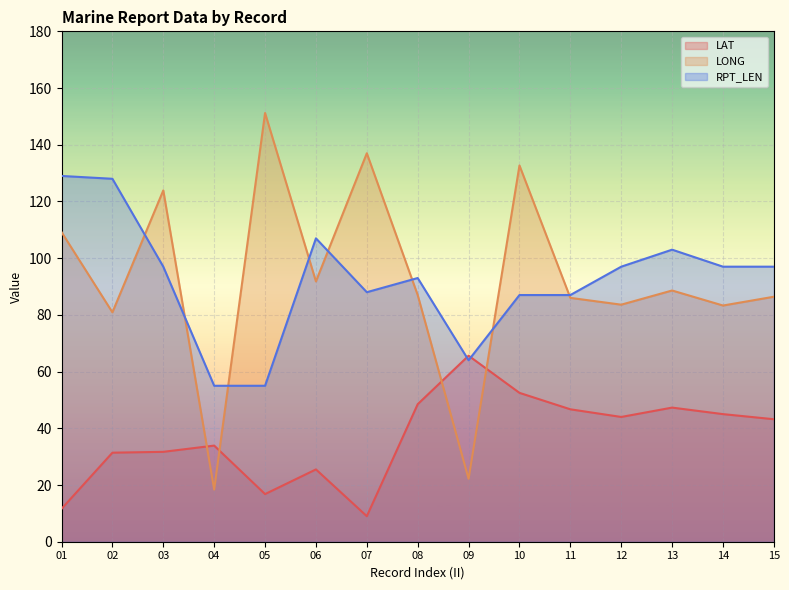

Reading left to right, transcribe all the data shown in this chart.

LAT: 01=11.6	02=31.4	03=31.7	04=33.9	05=16.8	06=25.5	07=9.0	08=48.5	09=65.6	10=52.5	11=46.7	12=44.0	13=47.3	14=45.0	15=43.2
LONG: 01=109.2	02=80.9	03=123.9	04=18.4	05=151.2	06=91.8	07=137.0	08=87.0	09=22.2	10=132.7	11=86.0	12=83.6	13=88.6	14=83.3	15=86.4
RPT_LEN: 01=129.0	02=128.0	03=97.0	04=55.0	05=55.0	06=107.0	07=88.0	08=93.0	09=64.0	10=87.0	11=87.0	12=97.0	13=103.0	14=97.0	15=97.0